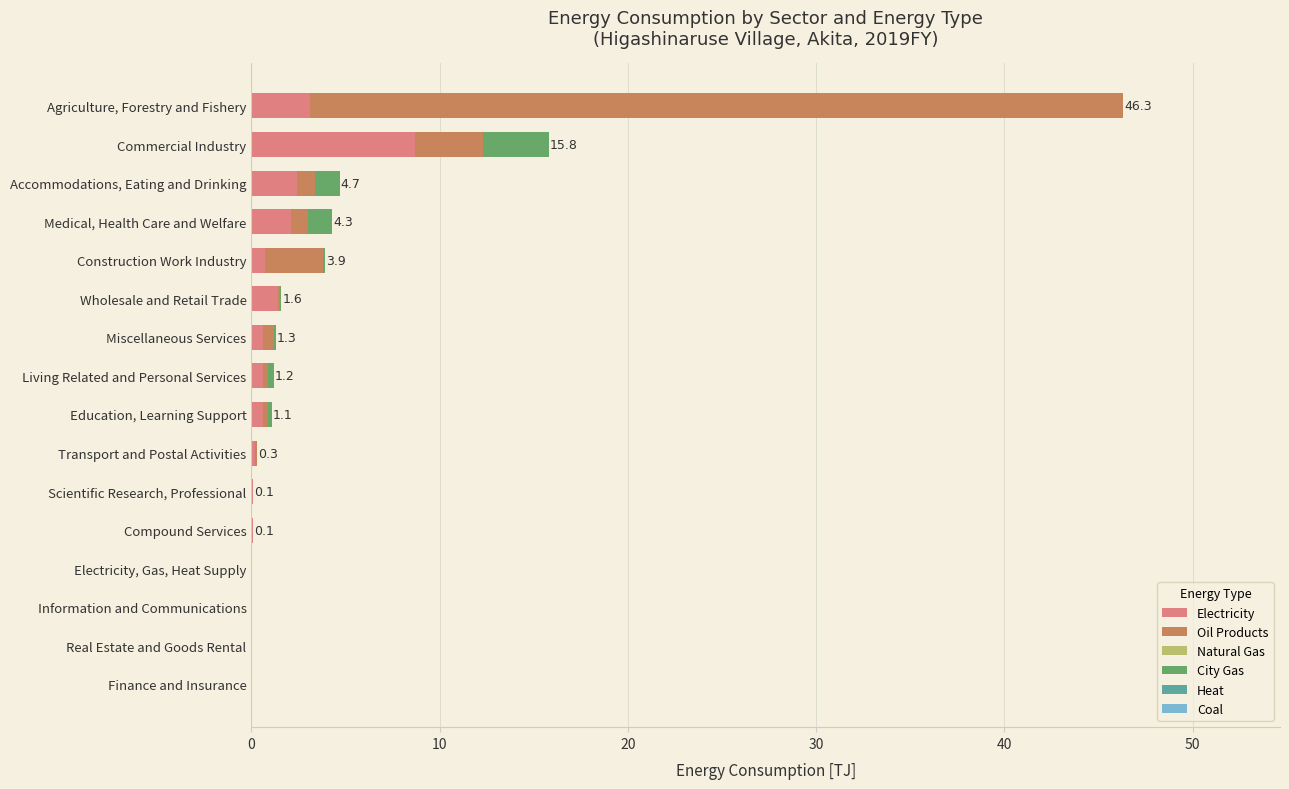

At which category is the sum across all series the highest?

Agriculture, Forestry and Fishery